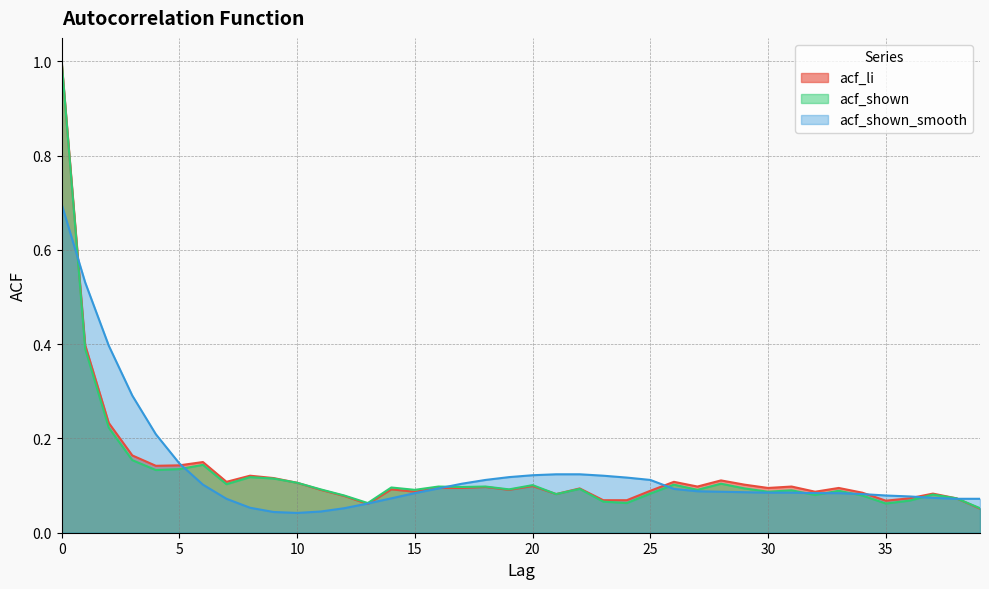

True or false: acf_li and acf_shown intersect in this chart.

False